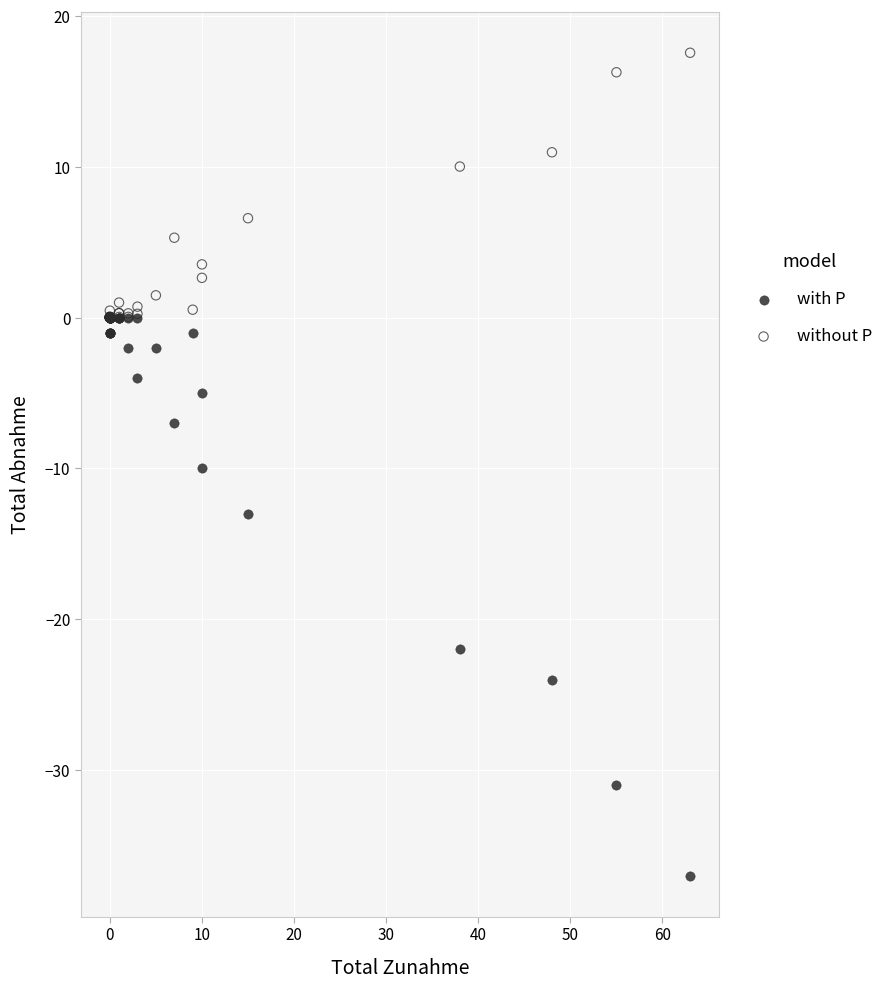

In the without P series, what Y value is closest to 8?

6.6